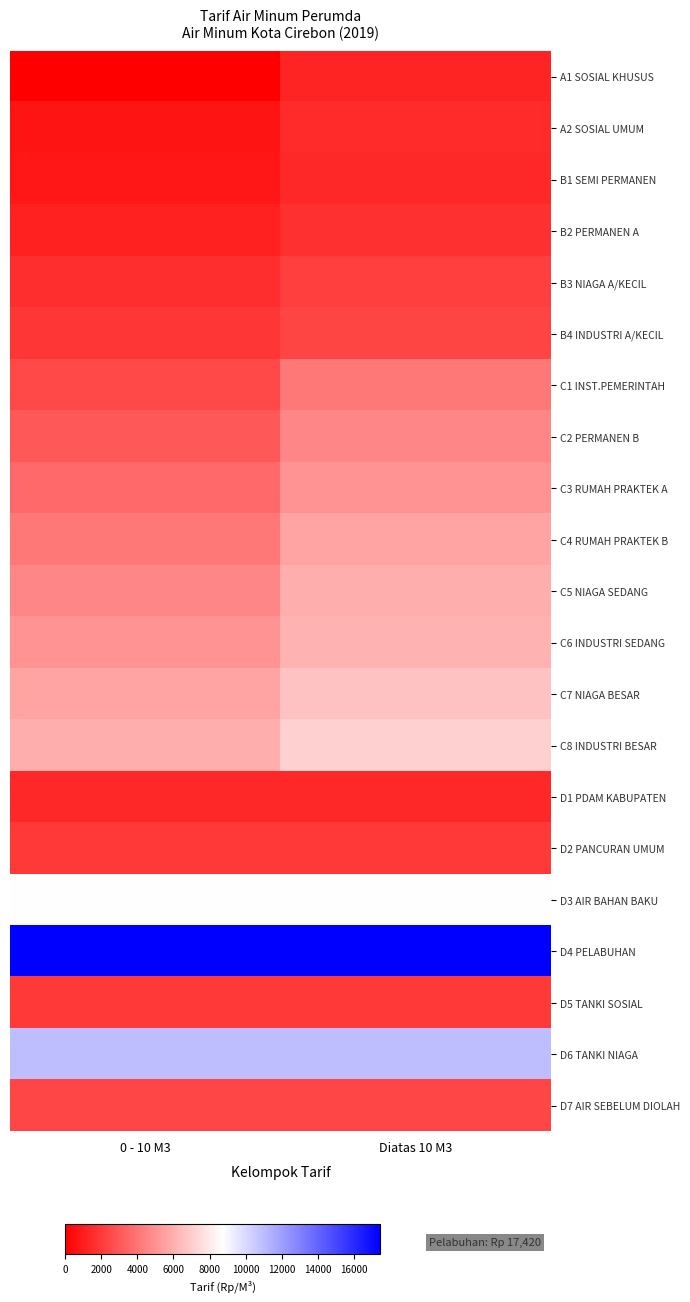

Between 0 - 10 M3 and Diatas 10 M3, which is larger?

Diatas 10 M3